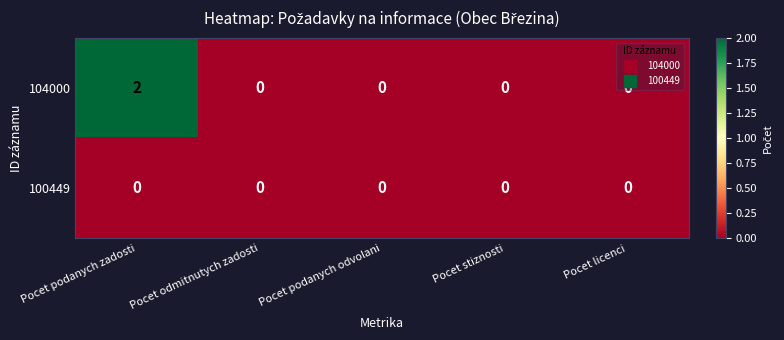

List the series in order of their overall mean, lowest first.

100449, 104000